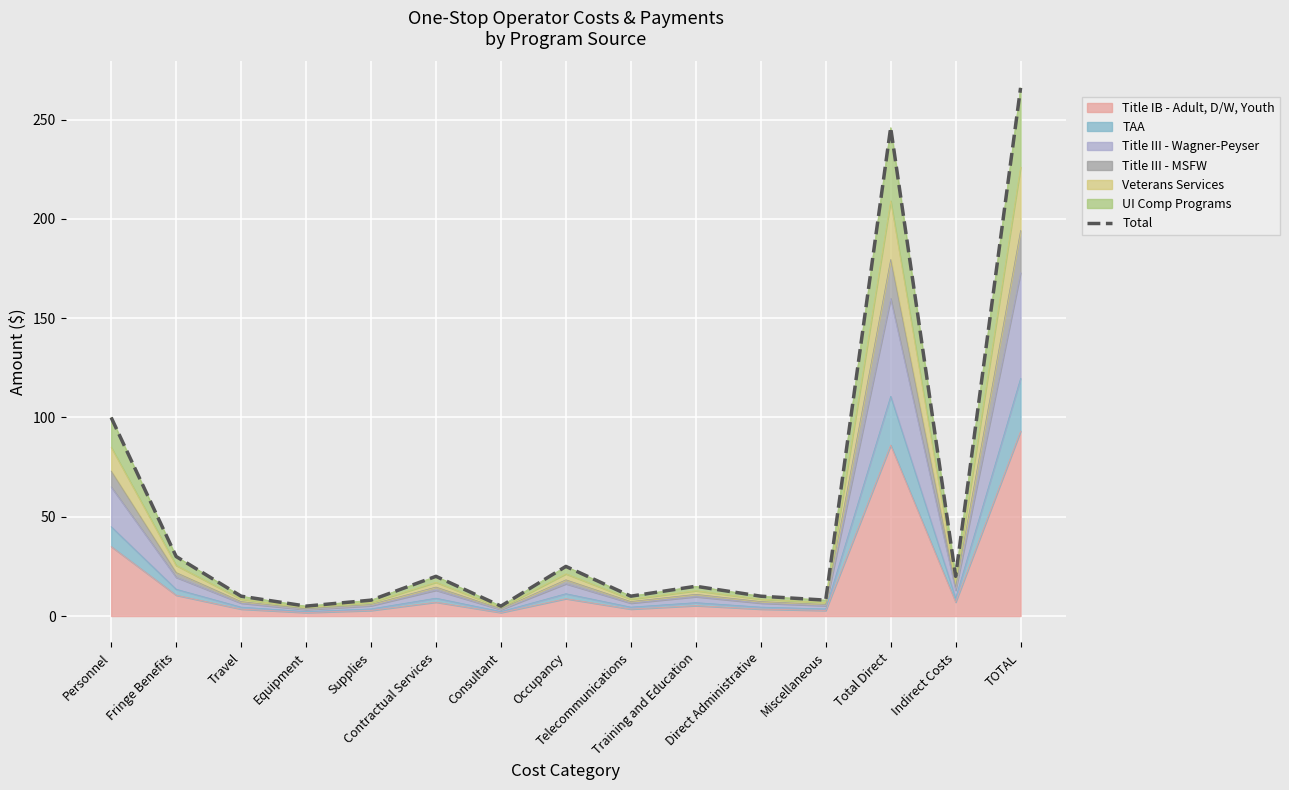

Reading right to left, what are all the values shown in this chart?

266.0	20.0	246.0	8.0	10.0	15.0	10.0	25.0	5.0	20.0	8.0	5.0	10.0	30.0	100.0